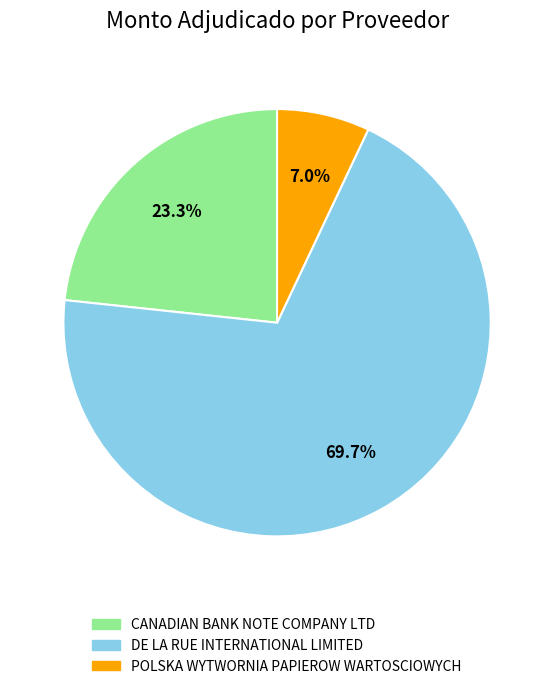

To the nearest percent, what is the average slice percentage?

33%